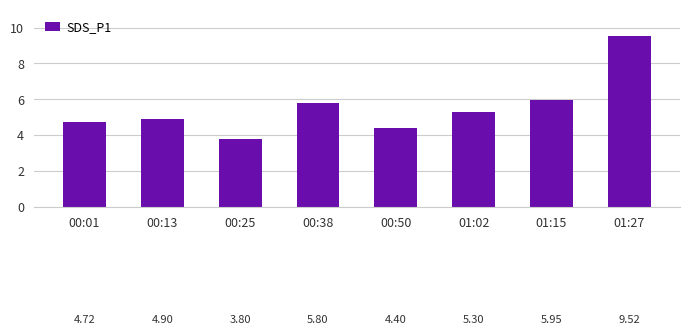

Reading right to left, list all the values displayed in this chart.

01:27=9.5	01:15=6.0	01:02=5.3	00:50=4.4	00:38=5.8	00:25=3.8	00:13=4.9	00:01=4.7